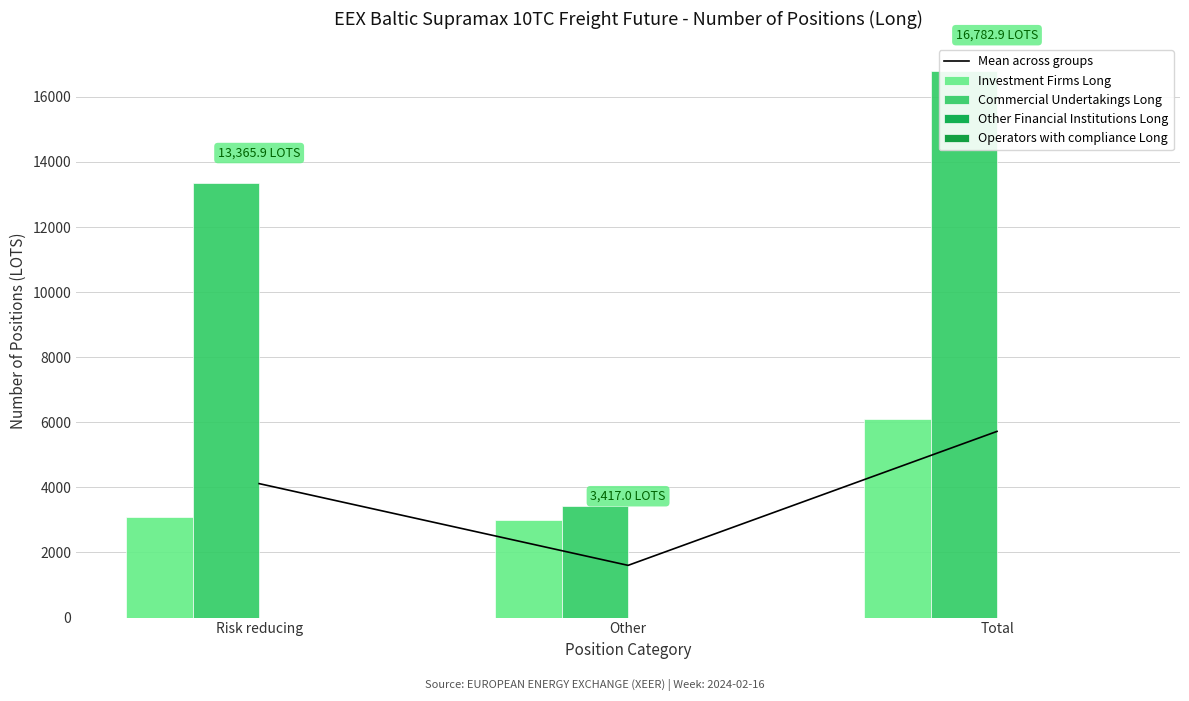

Which series changed the most between Risk reducing and Other?

Commercial Undertakings Long